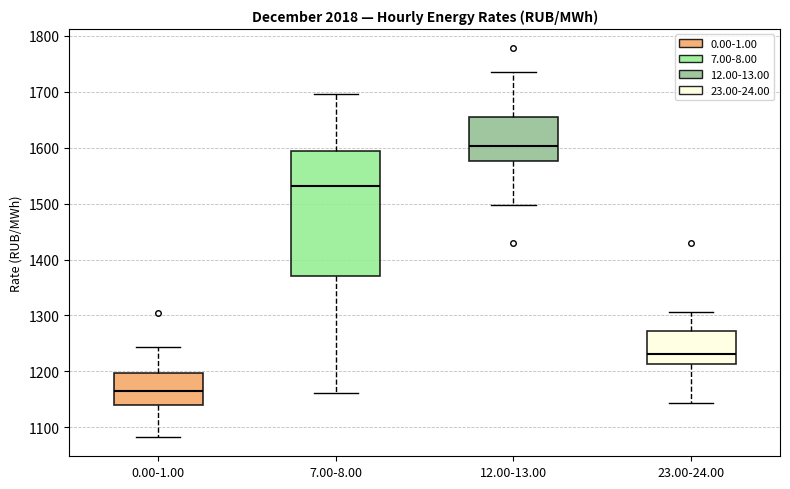

Reading left to right, transcribe this box plot: for each box, give where its median line is, the range the box spans, and where its two whiskers end, as read against the y-axis. The values are not printed on the chart, so give them approximately, as read against the axis.

0.00-1.00: median 1170, box 1140 to 1200, whiskers 1080 to 1240
7.00-8.00: median 1530, box 1370 to 1590, whiskers 1160 to 1700
12.00-13.00: median 1600, box 1580 to 1650, whiskers 1500 to 1740
23.00-24.00: median 1230, box 1210 to 1270, whiskers 1140 to 1310